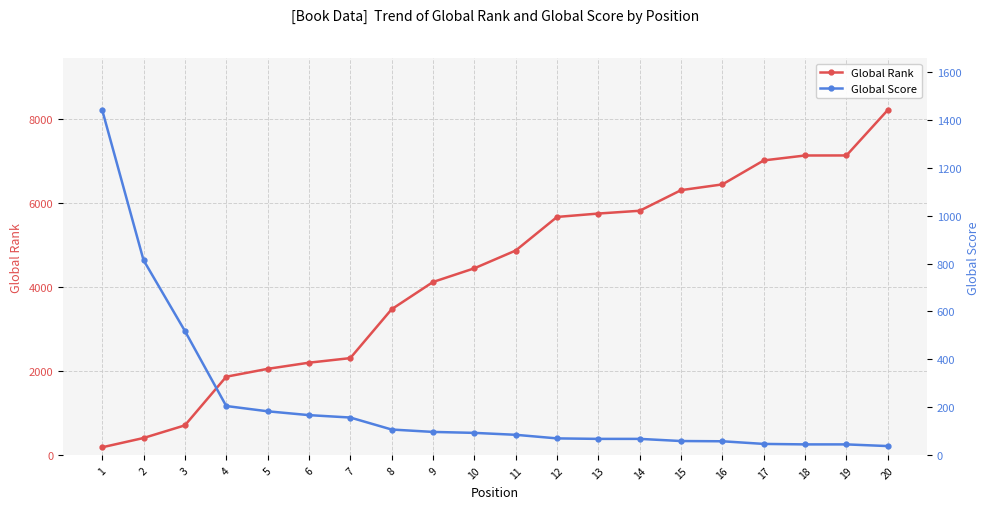

True or false: Global Rank has a value of 3361 at 6.

False